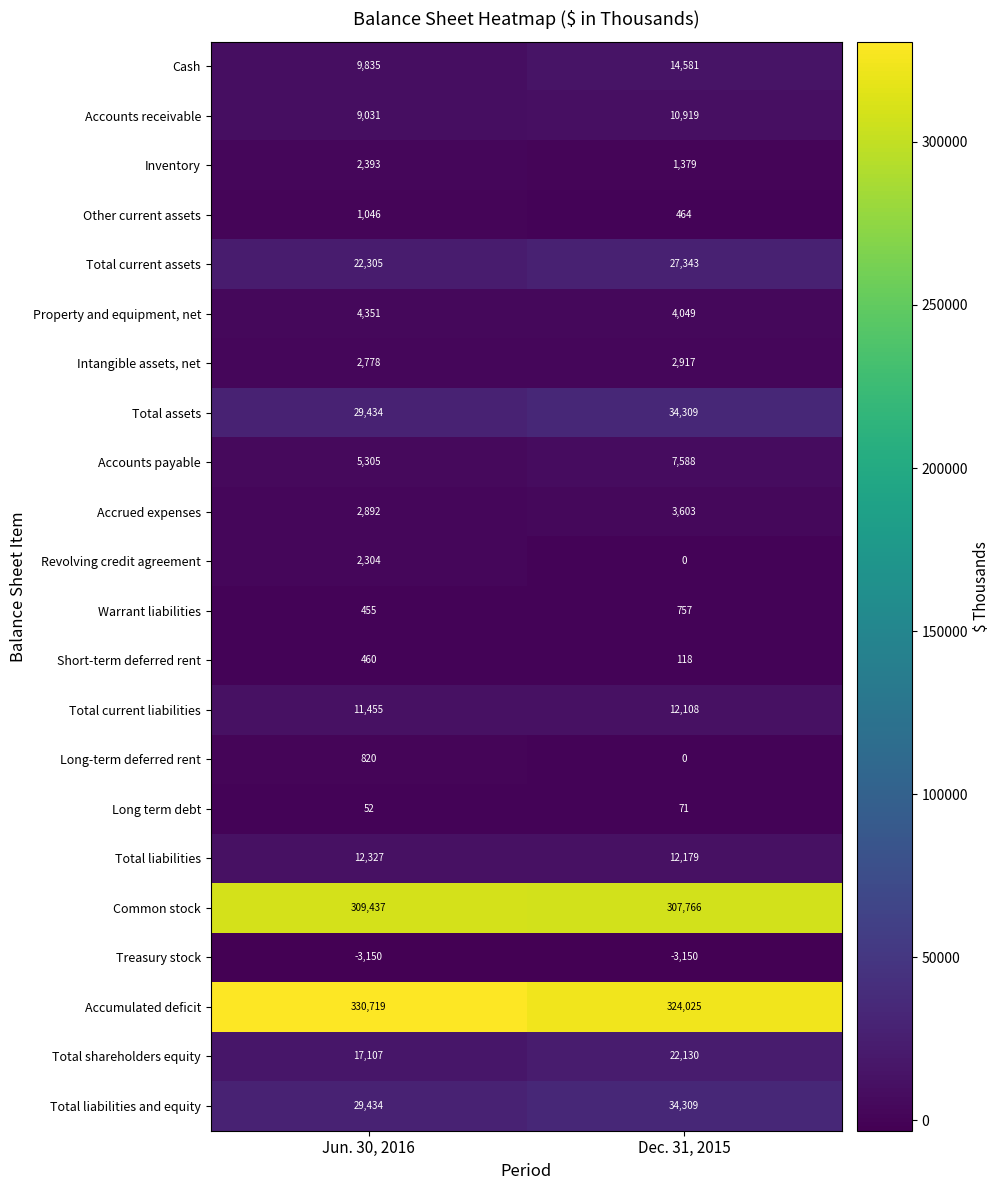

Which series has the largest total across all categories?

Accumulated deficit